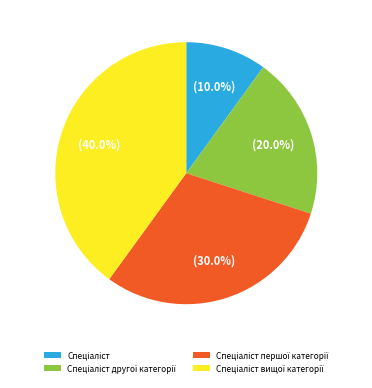

Is there any slice that represents more than half of the pie?

No